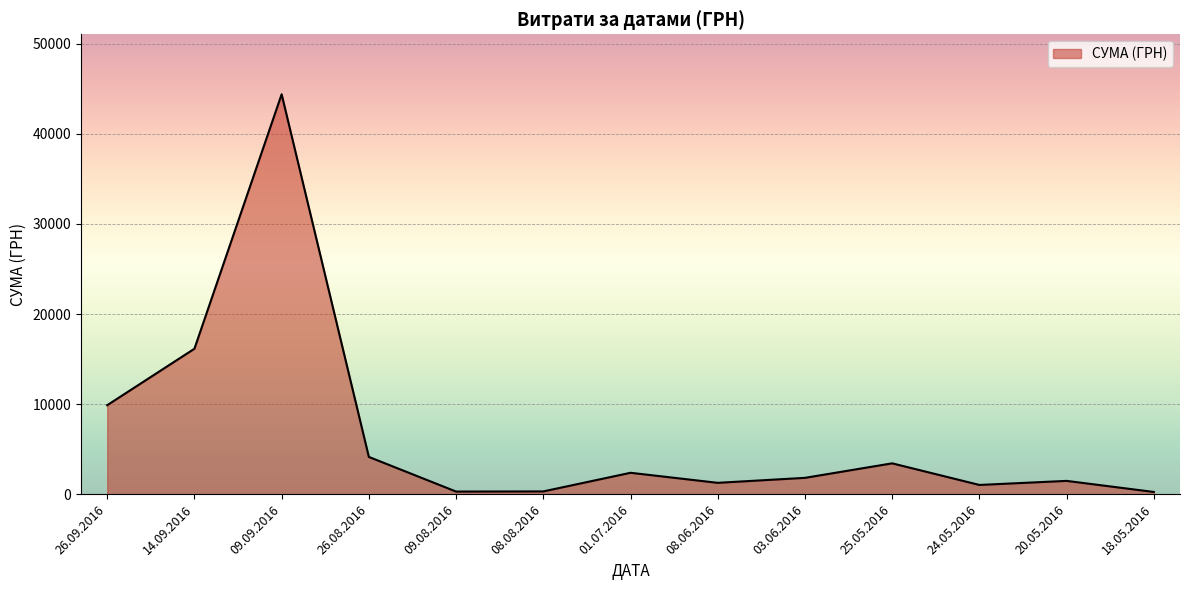

At which label does the data first exceed 1811?

26.09.2016